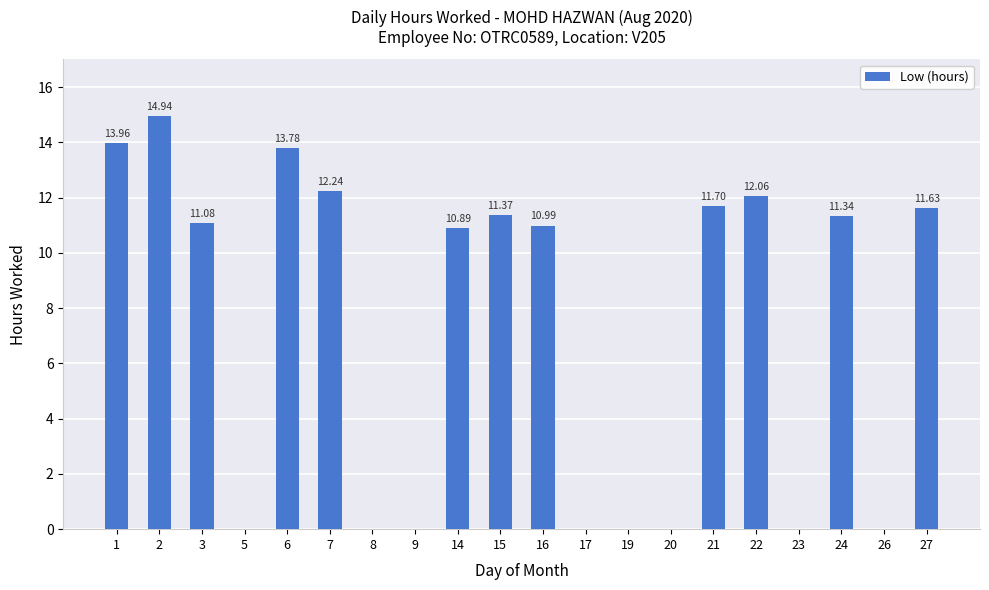

Which has a higher value, 21 or 22?

22